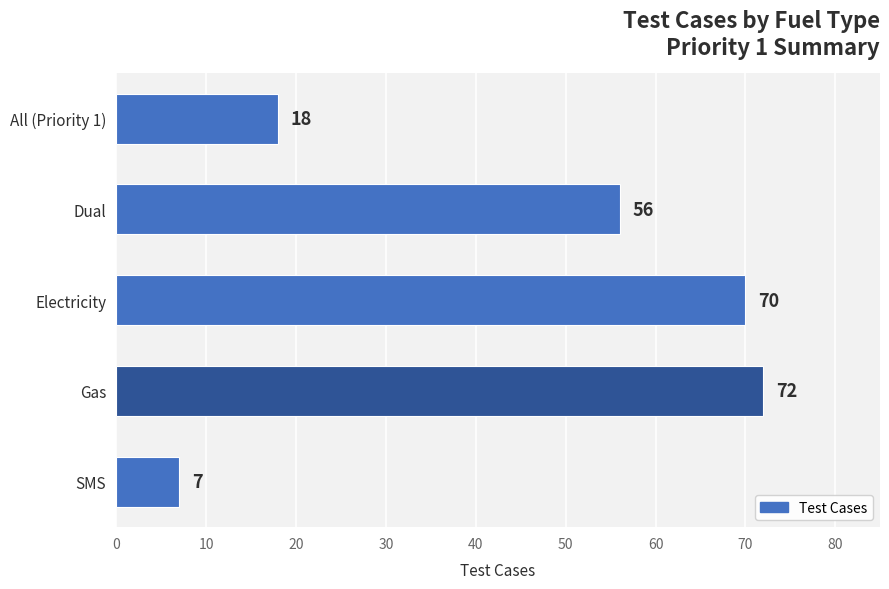

Approximately how many times larger is the value at Gas compared to All (Priority 1)?

4.0